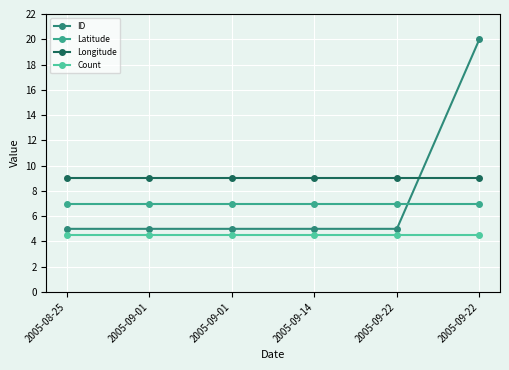

How many data points does each series have?

6